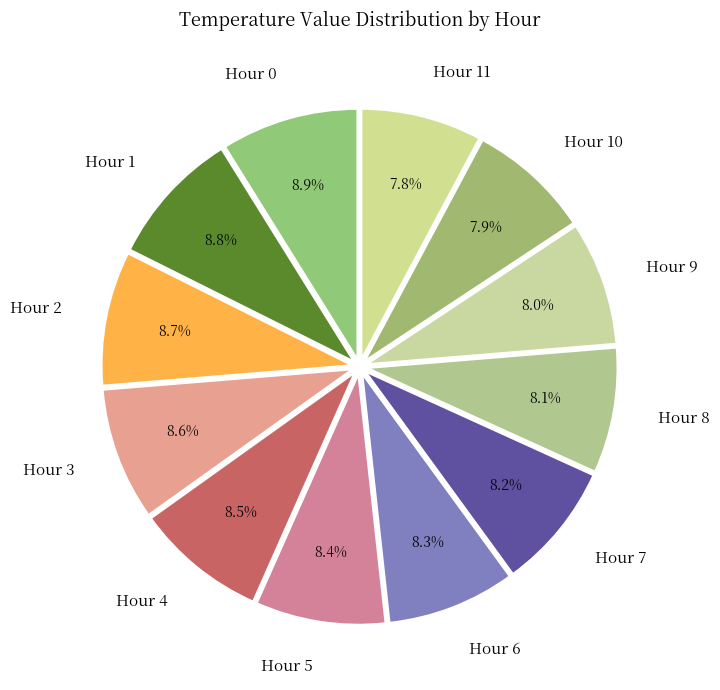

Approximately how many times larger is the value at Hour 4 compared to Hour 1?

1.0